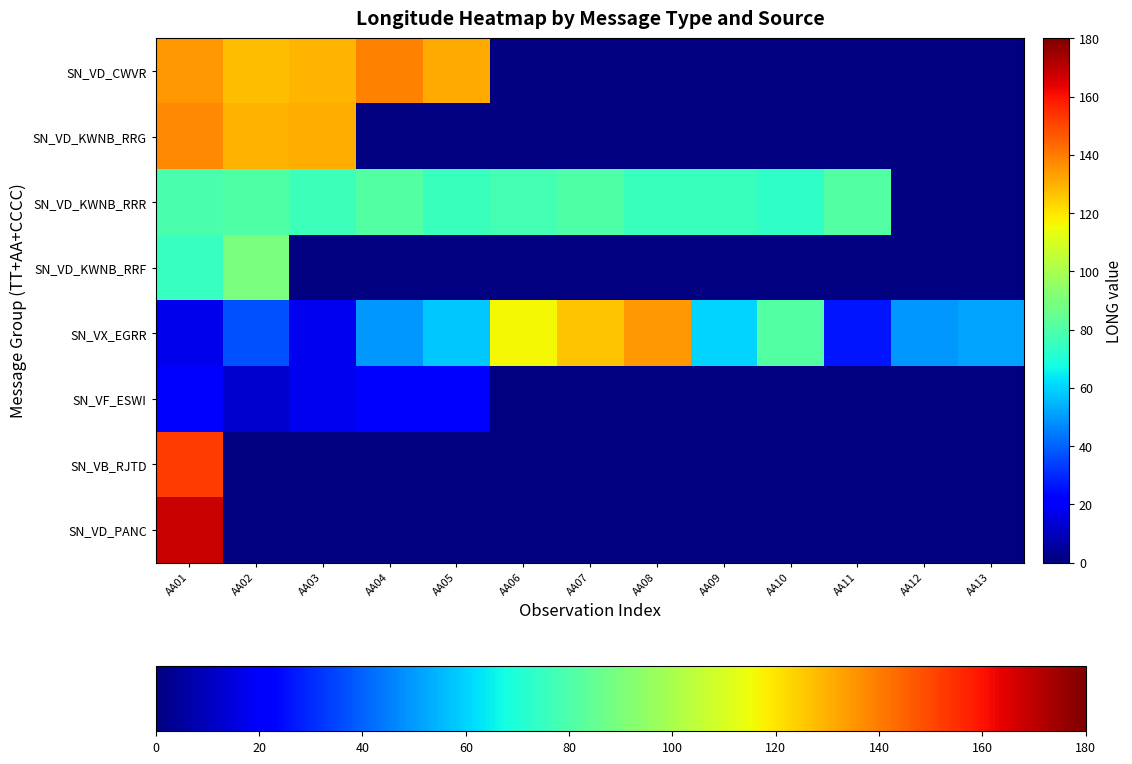

Rank the series by their maximum value, from lowest to highest.

SN_VF_ESWI, SN_VD_KWNB_RRR, SN_VD_KWNB_RRF, SN_VX_EGRR, SN_VD_KWNB_RRG, SN_VD_CWVR, SN_VB_RJTD, SN_VD_PANC